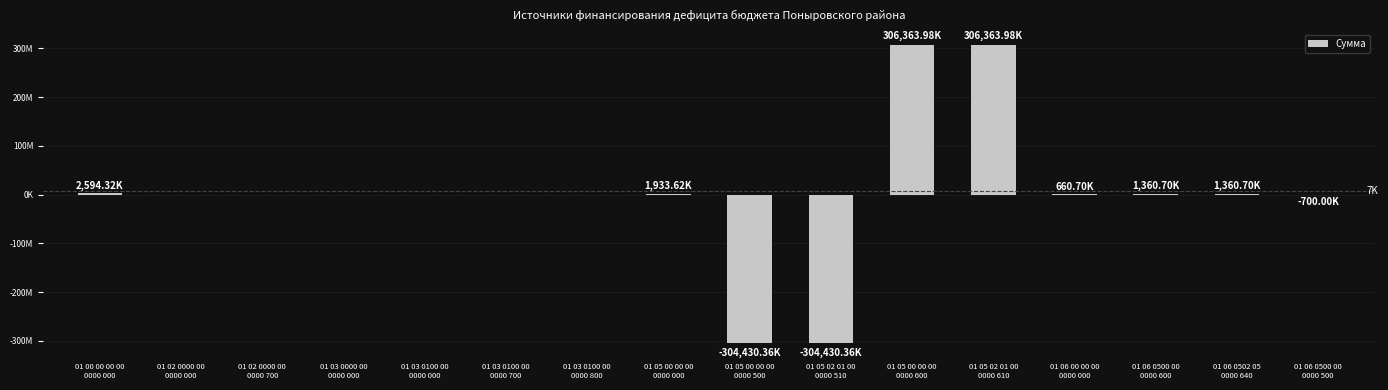

What is the change in value from 01 05 02 01 00
0000 610 to 01 06 00 00 00
0000 000?

-305703279